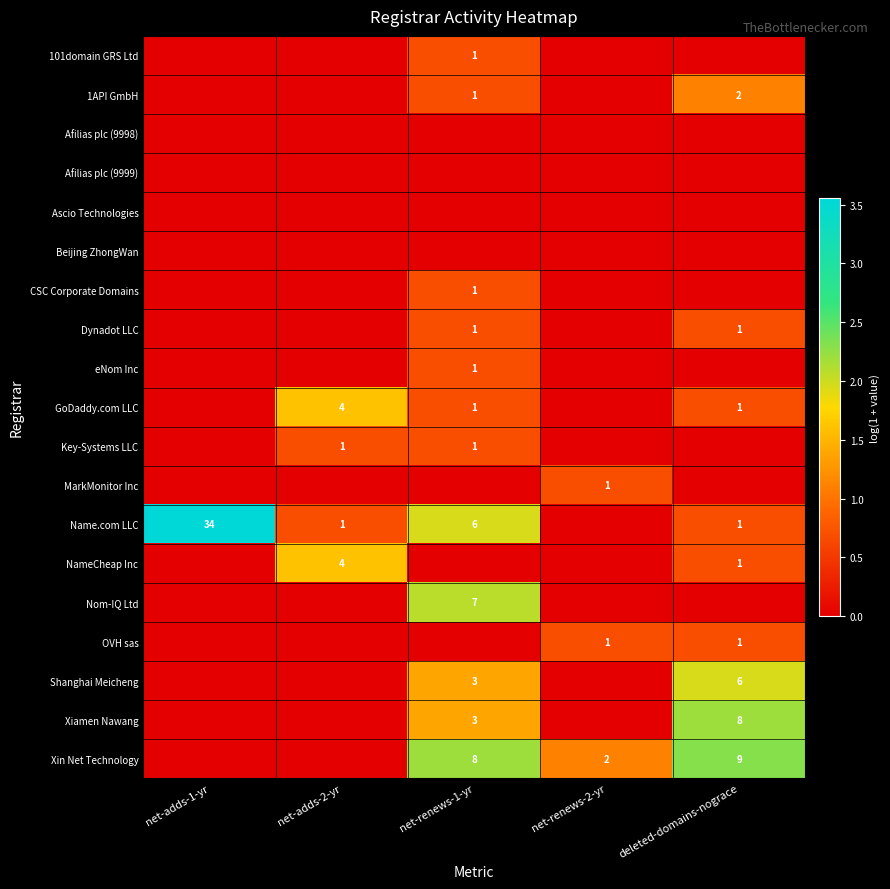

Between net-renews-1-yr and deleted-domains-nograce, which is larger?

net-renews-1-yr